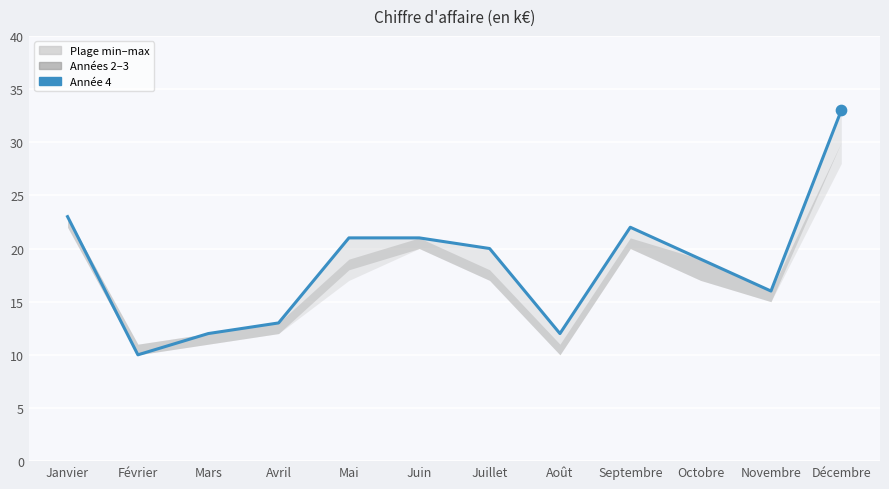

Which has a higher value, Mai or Février?

Mai